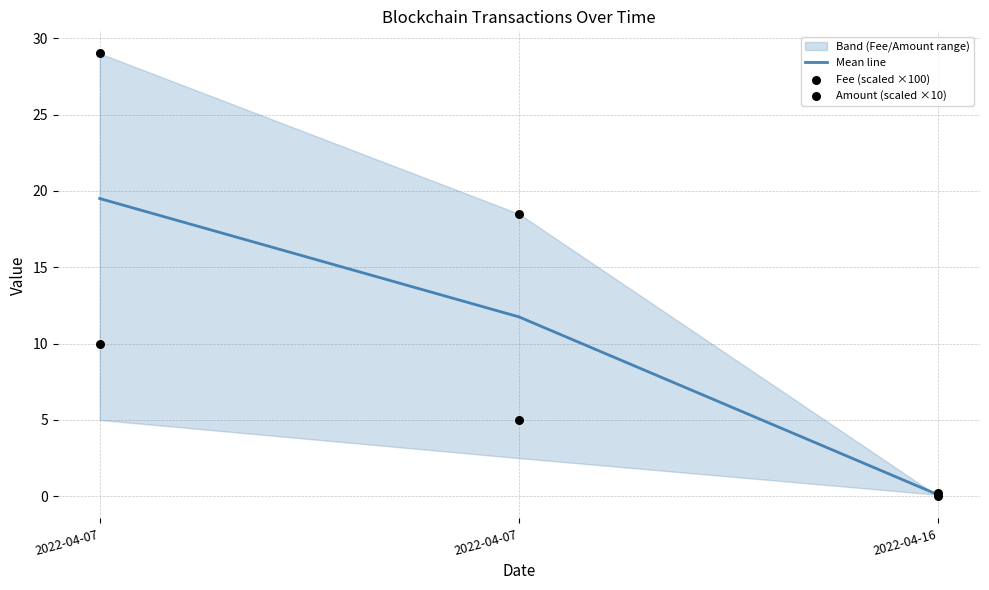

What is the total value across all series at 2022-04-07?

58.5